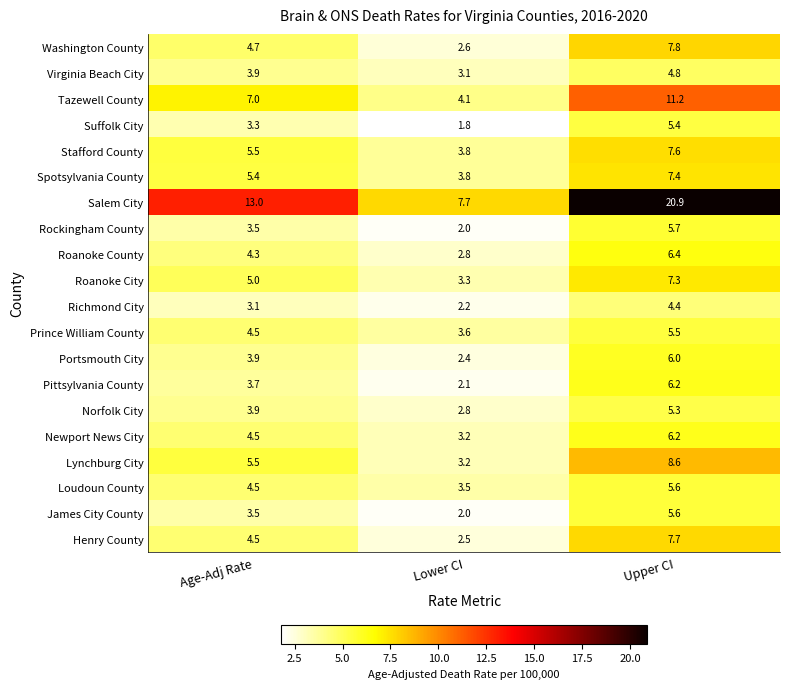

Where does the Norfolk City series first go above 3?

Age-Adj Rate